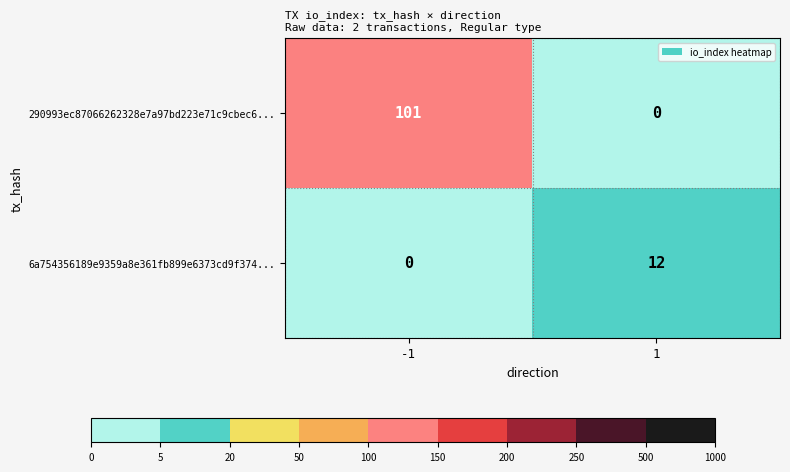

Reading left to right, what are all the values shown in this chart?

290993ec87066262328e7a97bd223e71c9cbec6...: -1=101	1=0
6a754356189e9359a8e361fb899e6373cd9f374...: -1=0	1=12